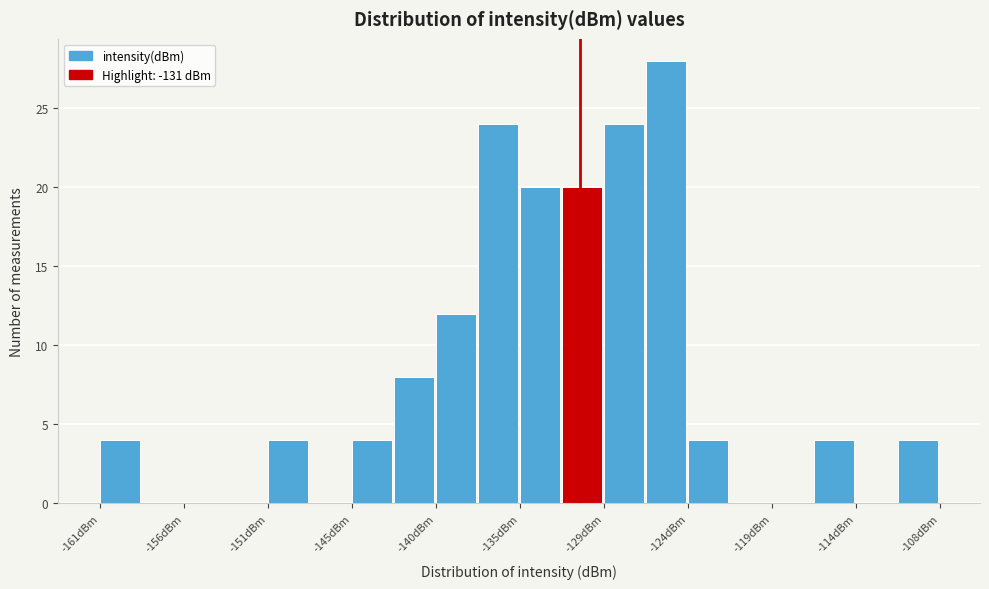

Read against the x-axis, roughly where is the centre of the tallest bar?

-126